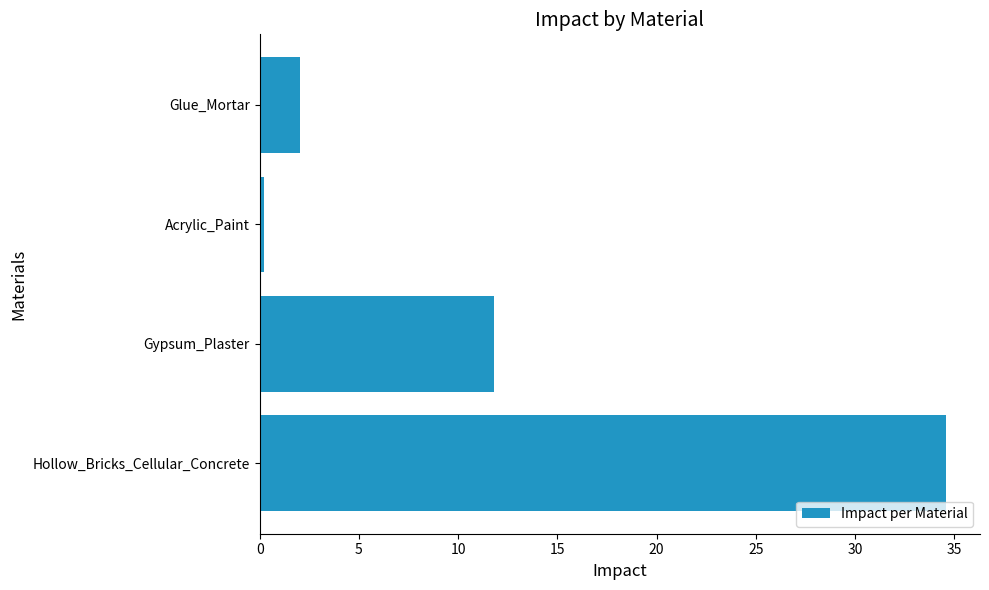

Approximately how many times larger is the value at Hollow_Bricks_Cellular_Concrete compared to Gypsum_Plaster?

2.9